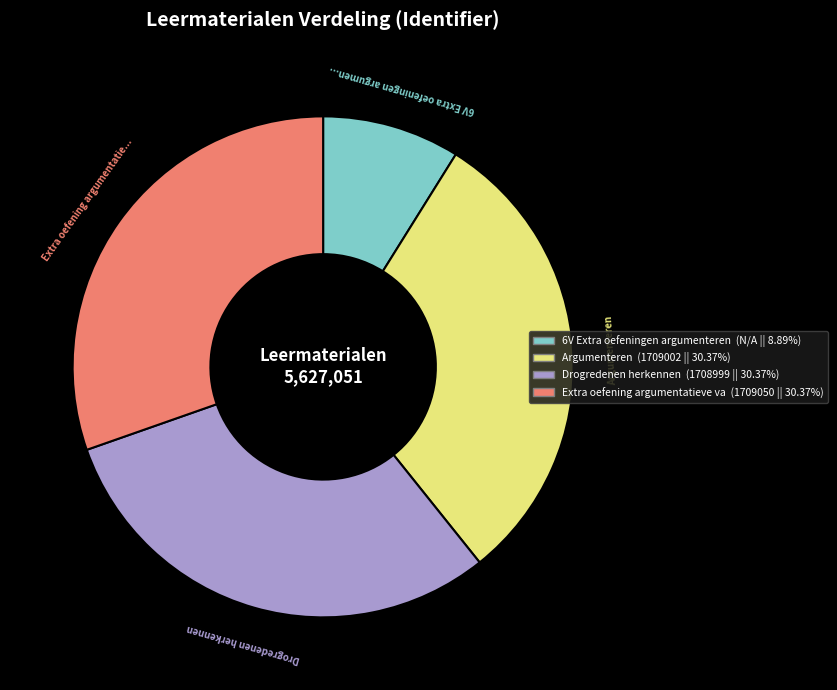

Does any single category account for the majority?

No